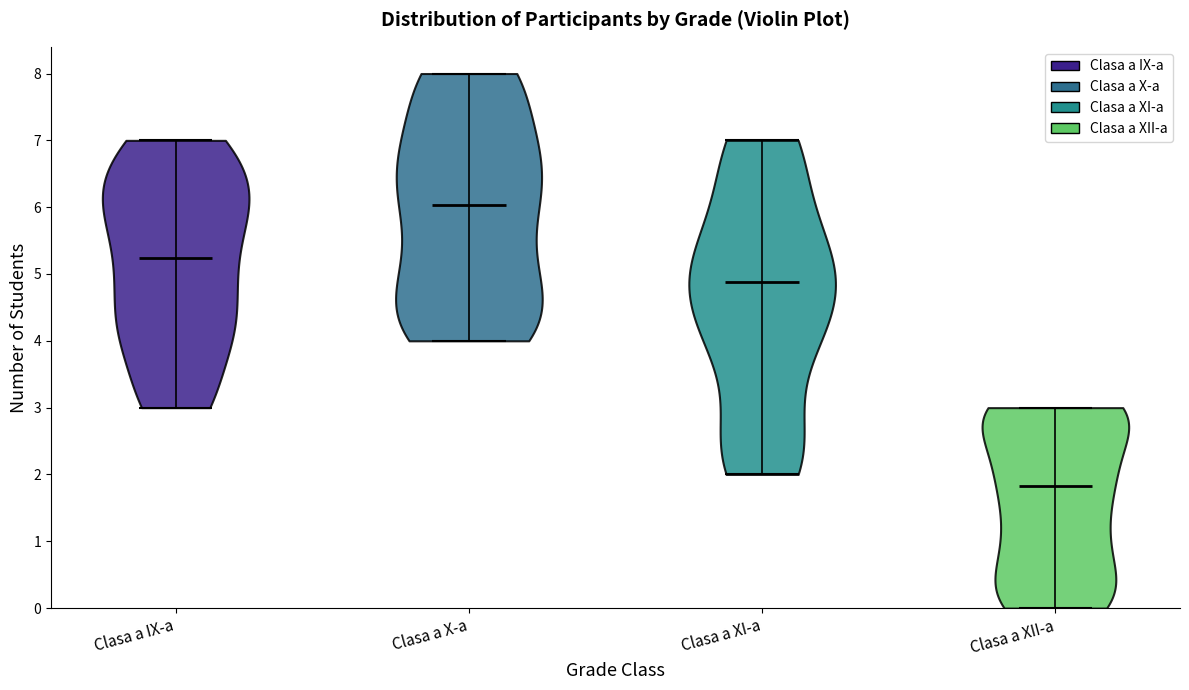

Which violin has the highest median line?

Clasa a X-a